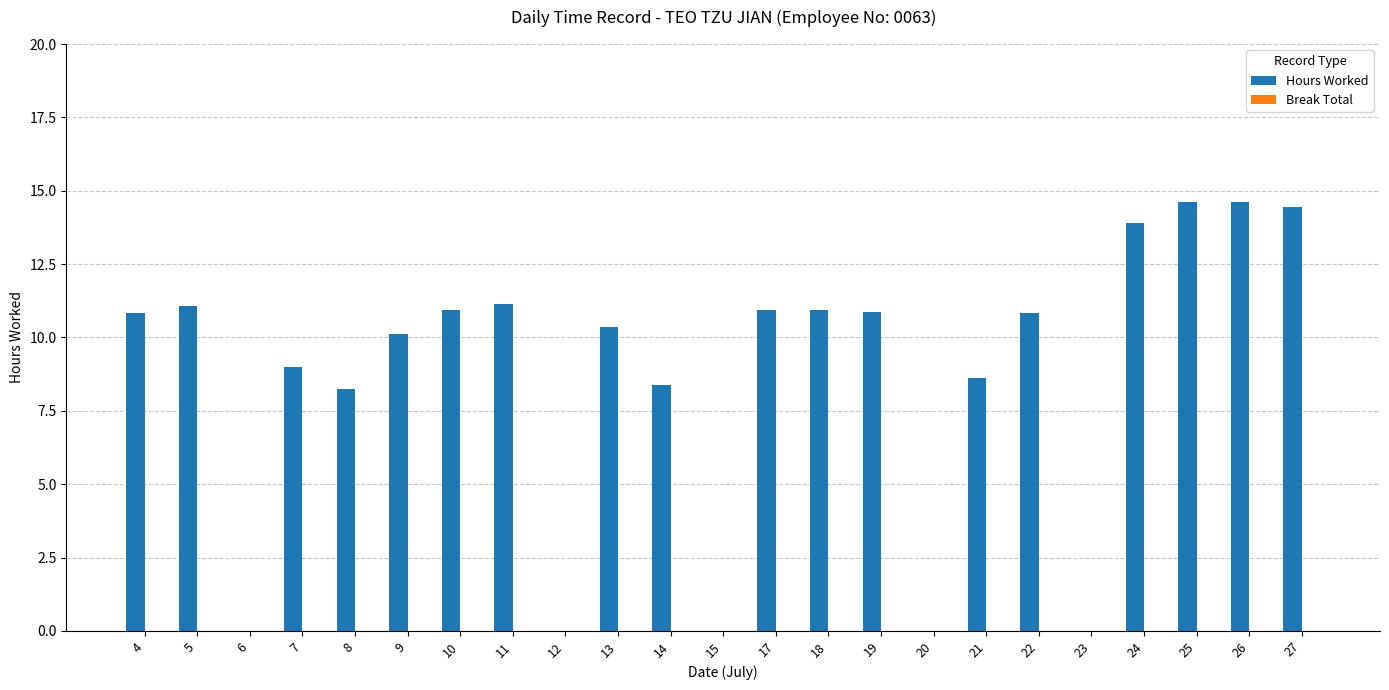

Are the bars horizontal?

No